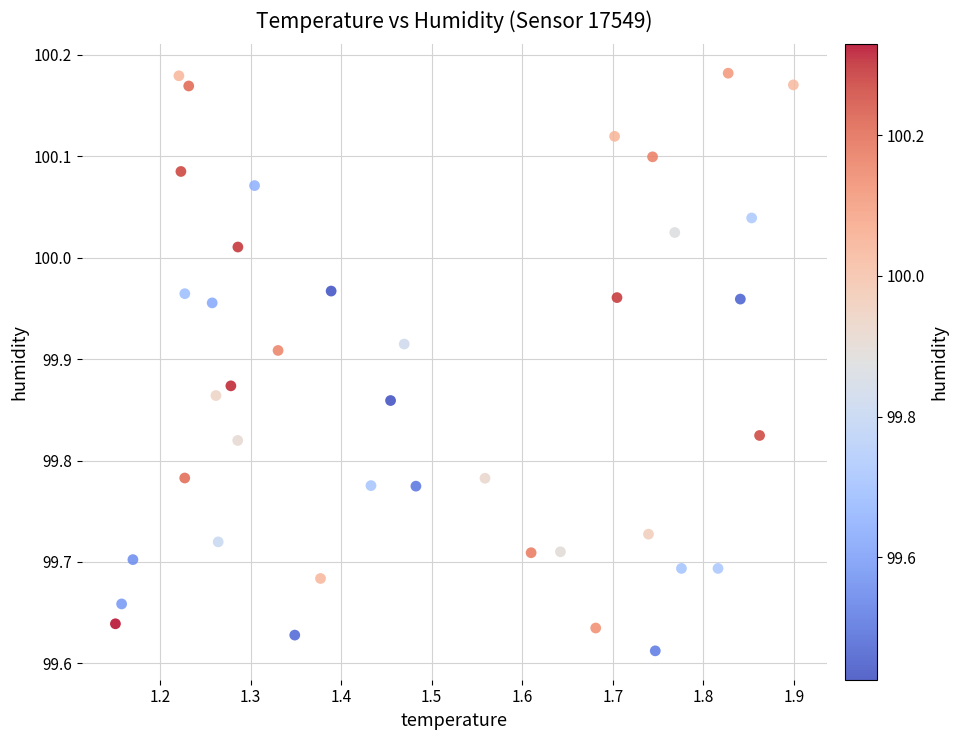

What is the range of Y values (max minus min)?

0.6